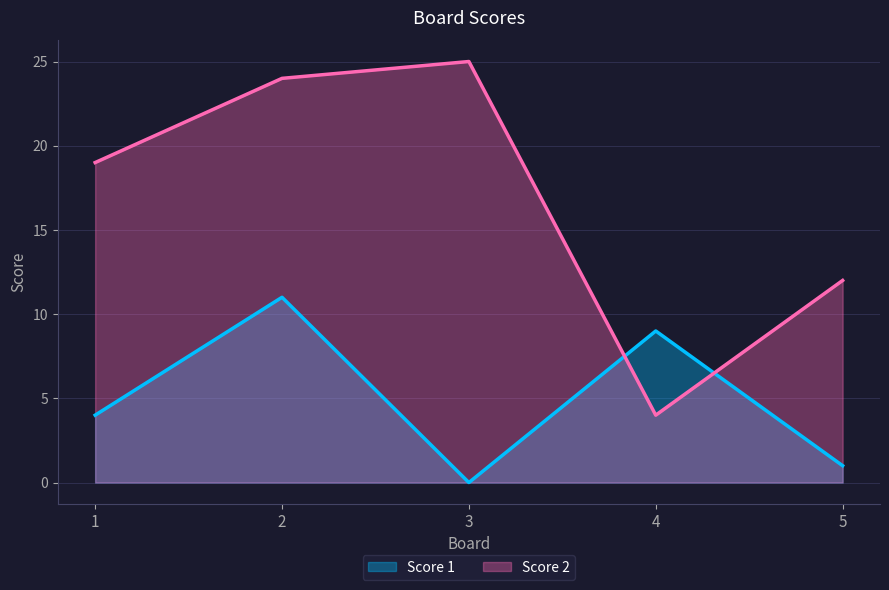

True or false: Score 2 and Score 1 intersect in this chart.

True